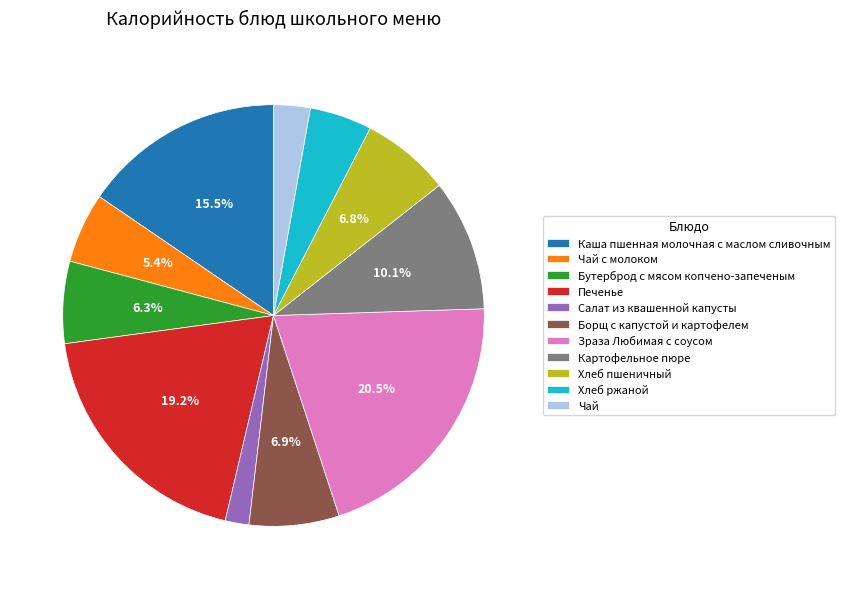

To the nearest percent, what is the difference between the Чай с молоком and Бутерброд с мясом копчено-запеченым slice percentages?

1%